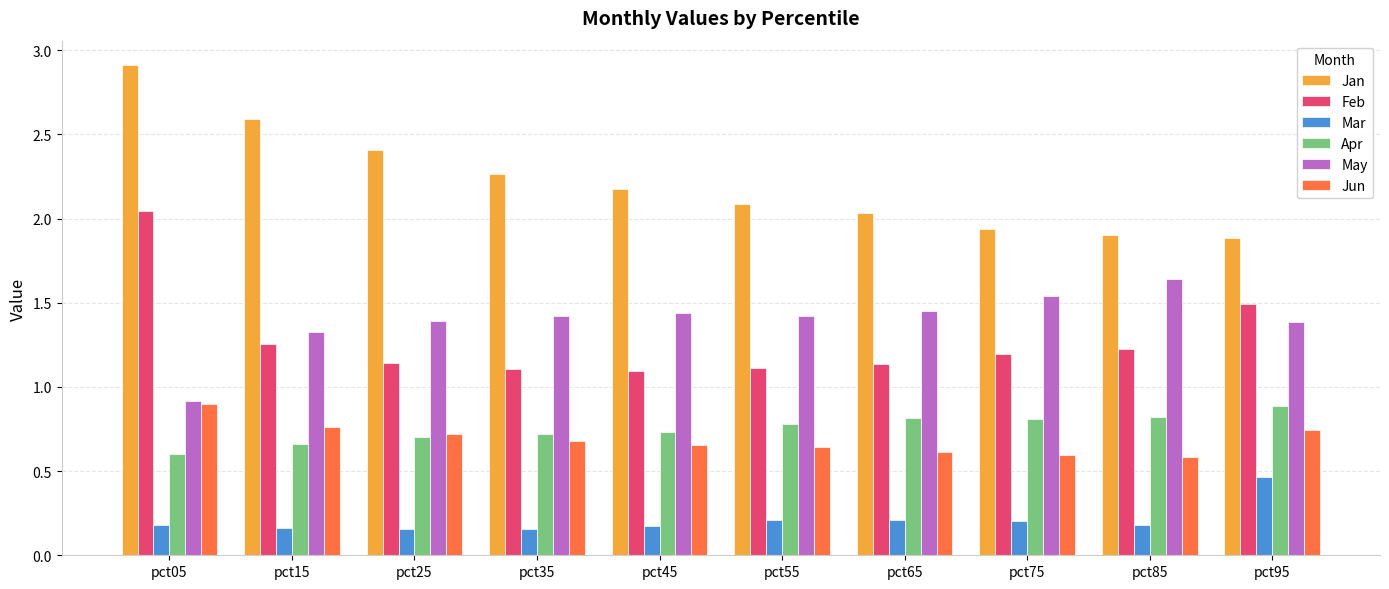

What is the total value across all series at pct45?

6.3